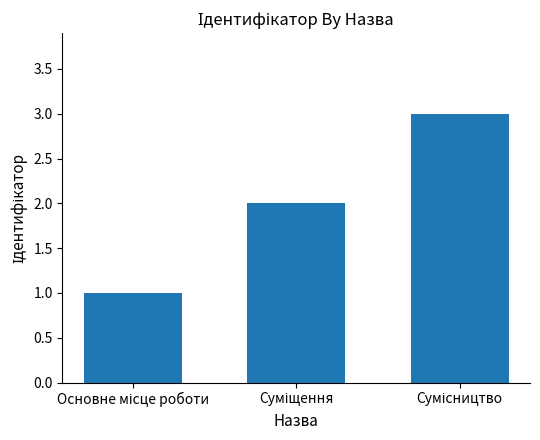

What is the sum of all values?

6